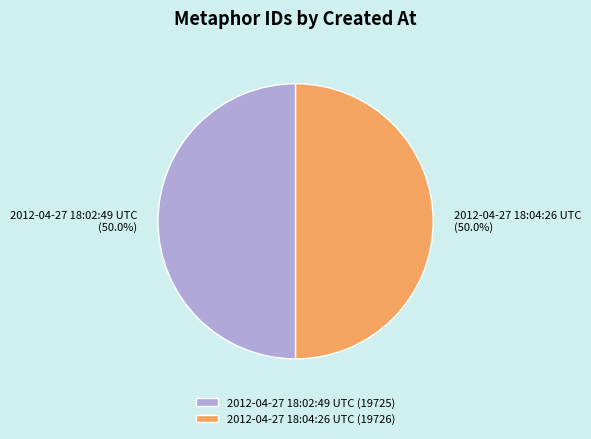

To the nearest percent, what portion does 2012-04-27 18:02:49 UTC represent?

50%